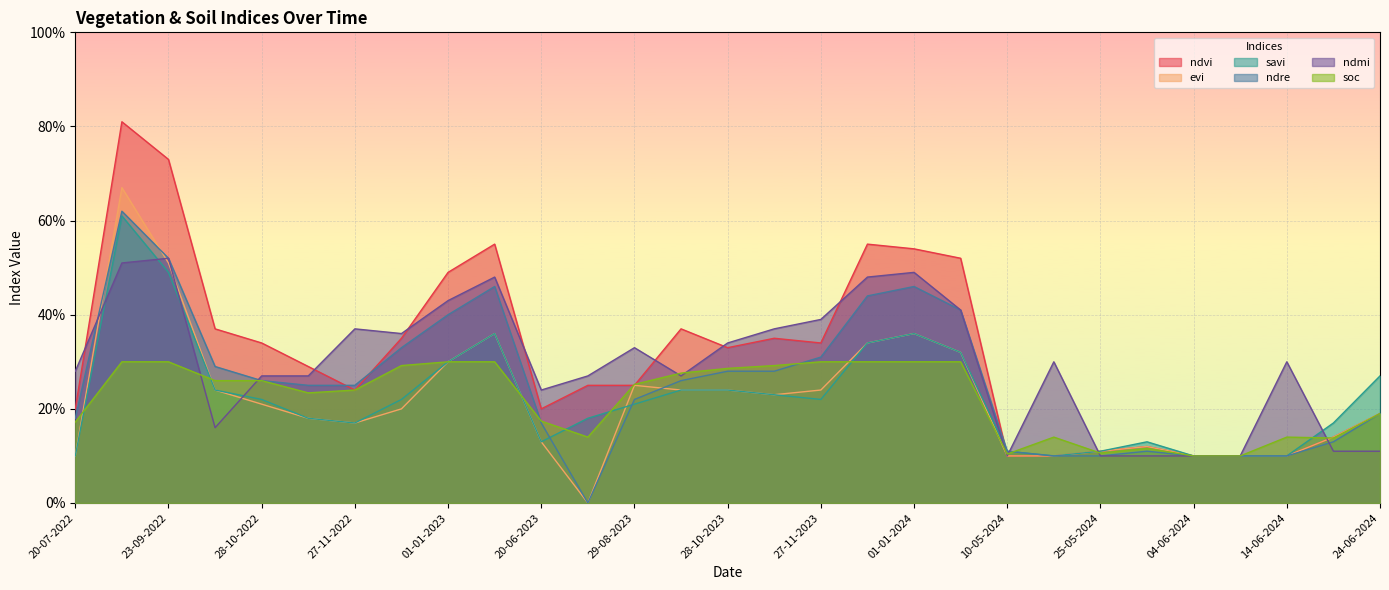

How many lines are shown in the chart?

6